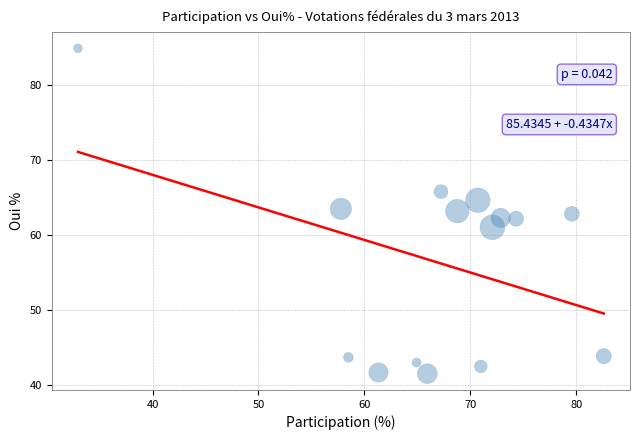

What is the range of Y values (max minus min)?

43.4